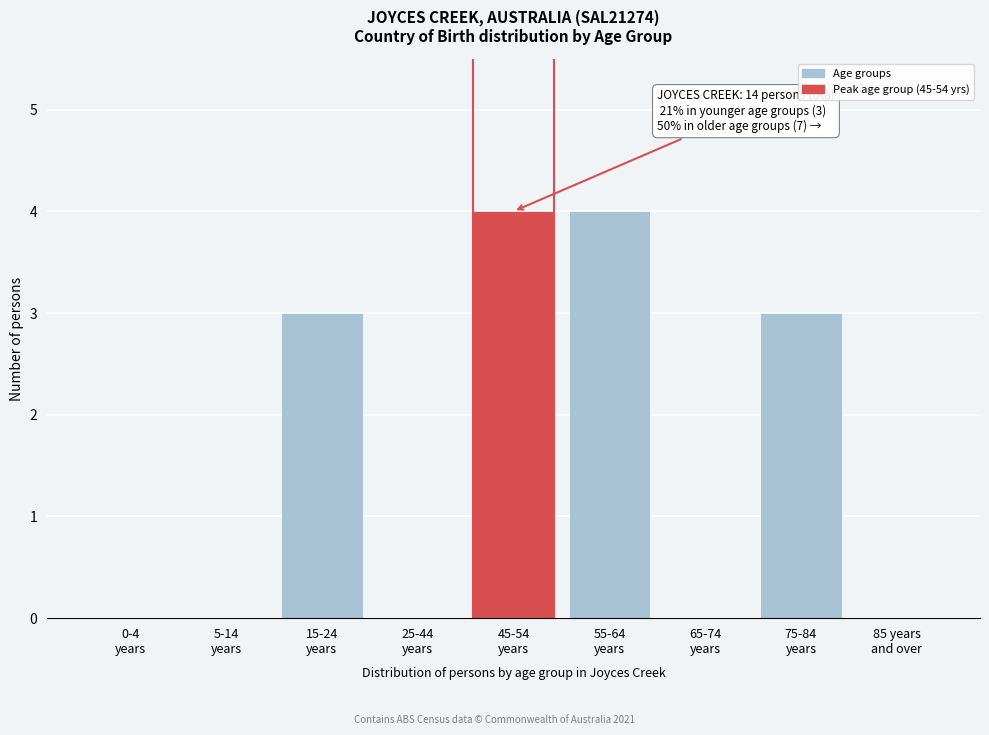

What is the sum of all values?

14